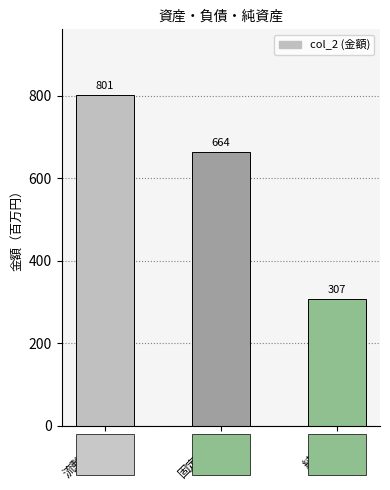

Which category has the highest value across all series?

流動負債